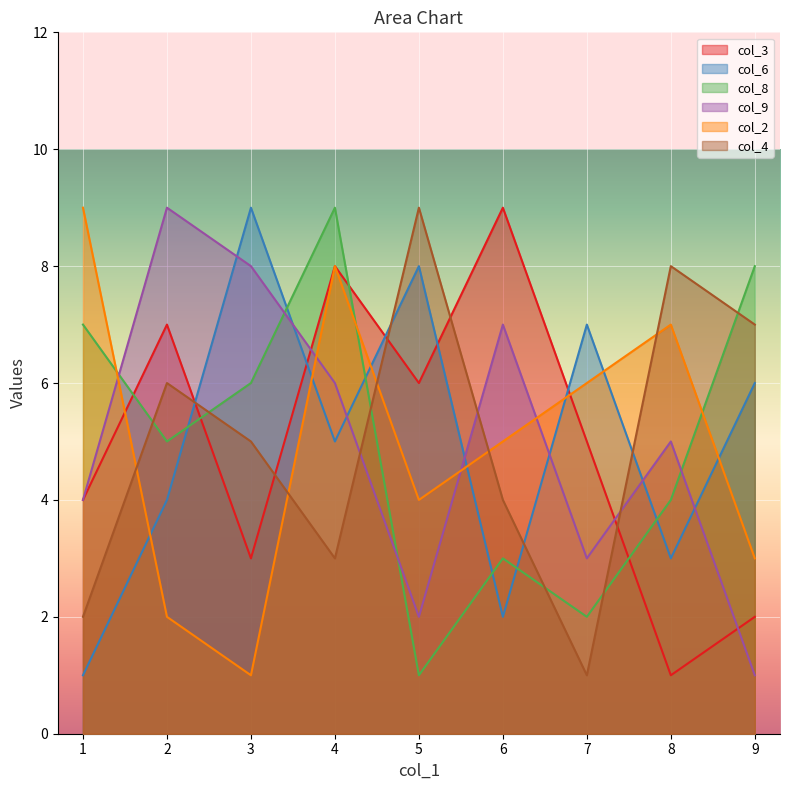

True or false: col_3 has a value of 8 at 7.

False